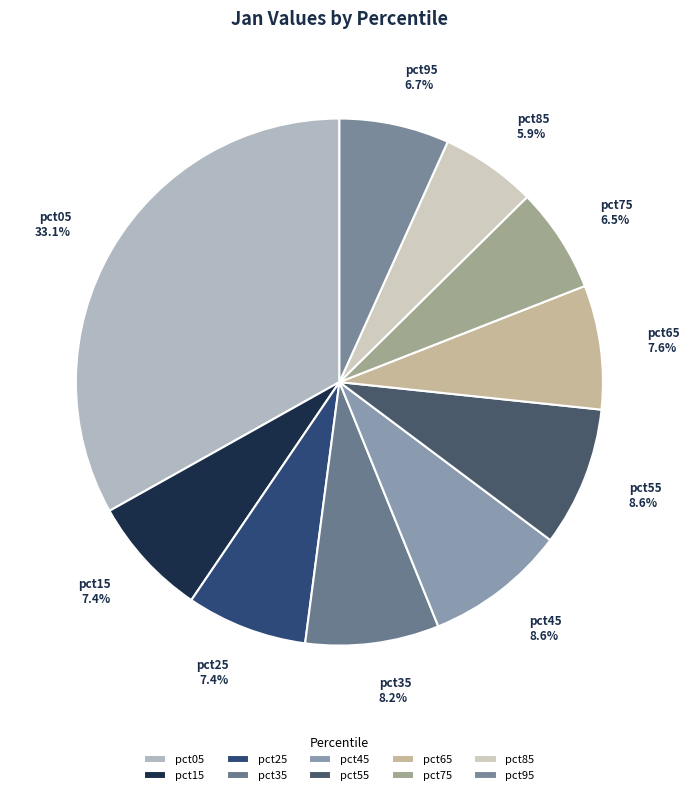

To the nearest percent, what percentage of the pie is pct15?

7%